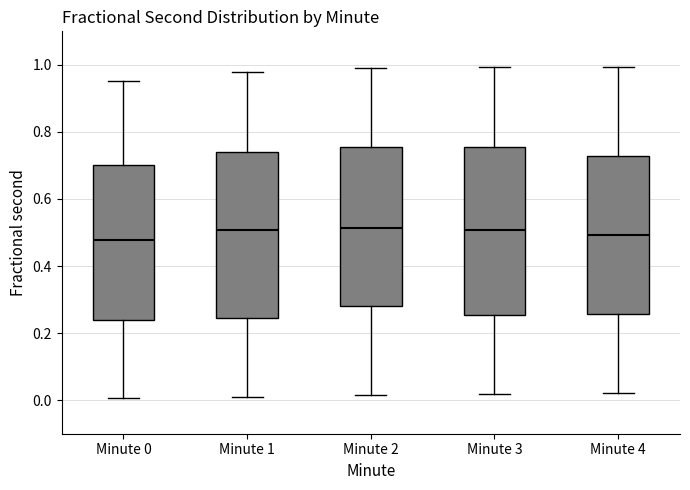

Reading left to right, transcribe this box plot: for each box, give where its median line is, the range the box spans, and where its two whiskers end, as read against the y-axis. The values are not printed on the chart, so give them approximately, as read against the axis.

Minute 0: median 0.48, box 0.24 to 0.70, whiskers 0.00 to 0.96
Minute 1: median 0.50, box 0.24 to 0.74, whiskers 0.00 to 0.98
Minute 2: median 0.52, box 0.28 to 0.76, whiskers 0.02 to 1.00
Minute 3: median 0.50, box 0.26 to 0.76, whiskers 0.02 to 1.00
Minute 4: median 0.50, box 0.26 to 0.72, whiskers 0.02 to 1.00